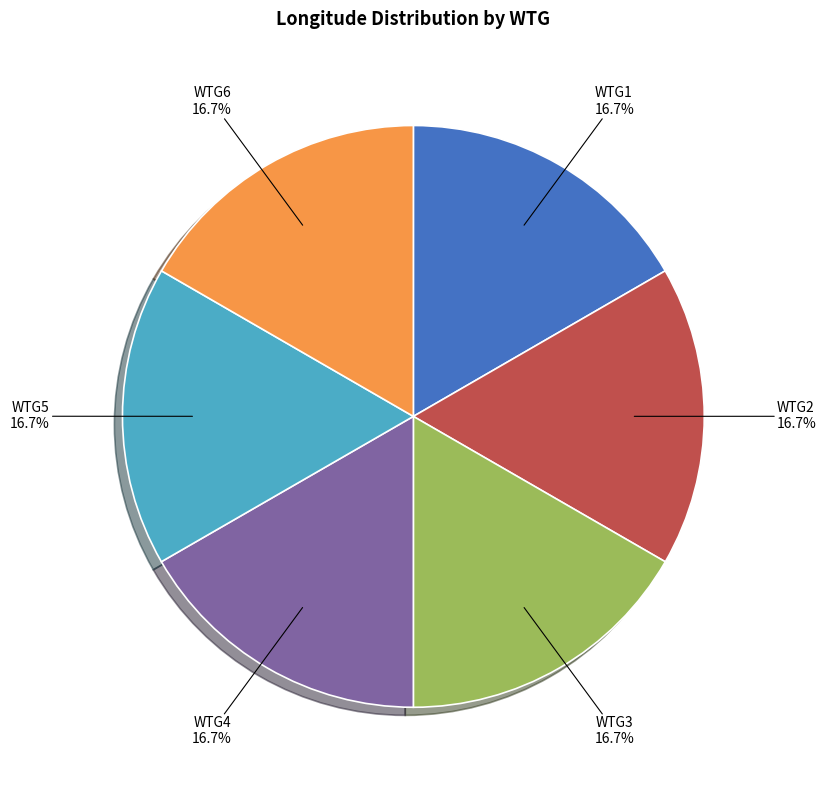

Combined, do WTG4 and WTG5 account for over 50%?

No